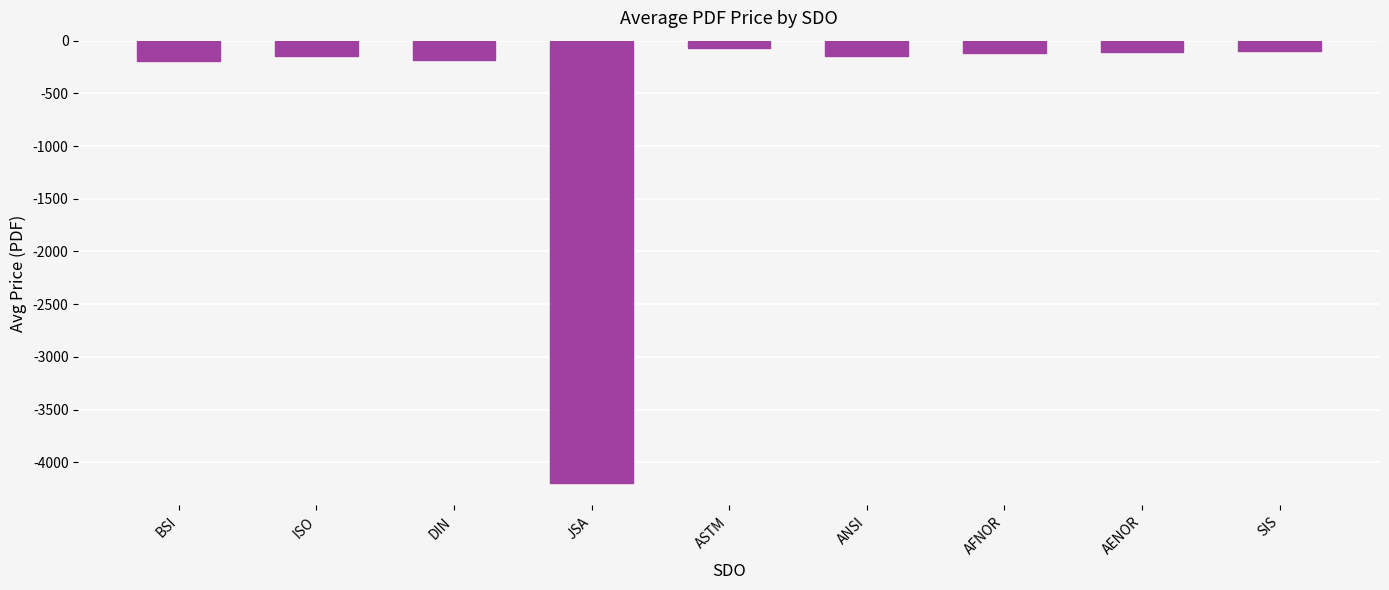

Does the chart contain stacked bars?

No